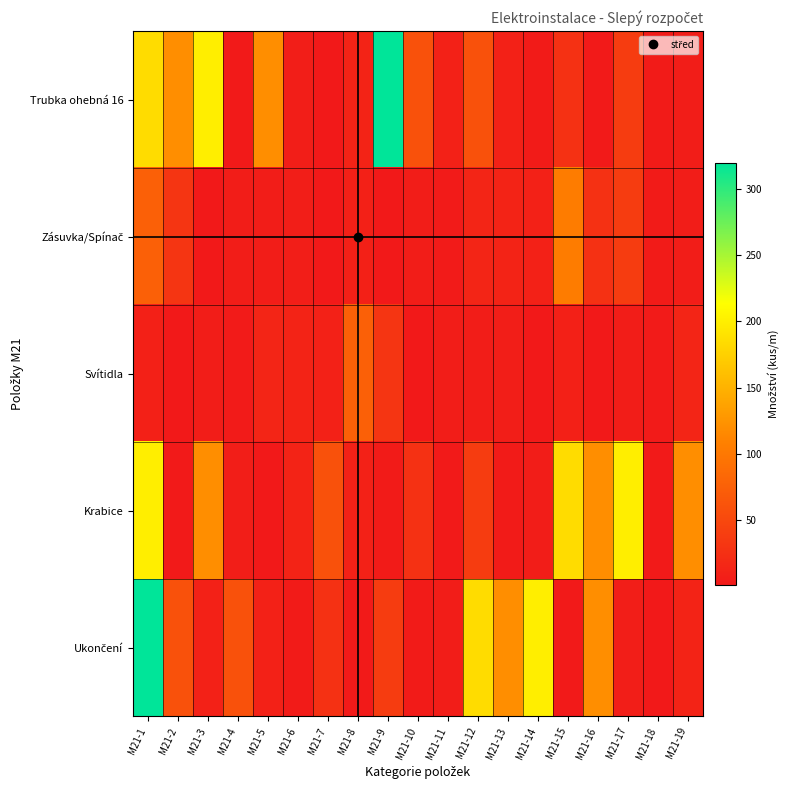

What is the total value across all series at M21-13?

152